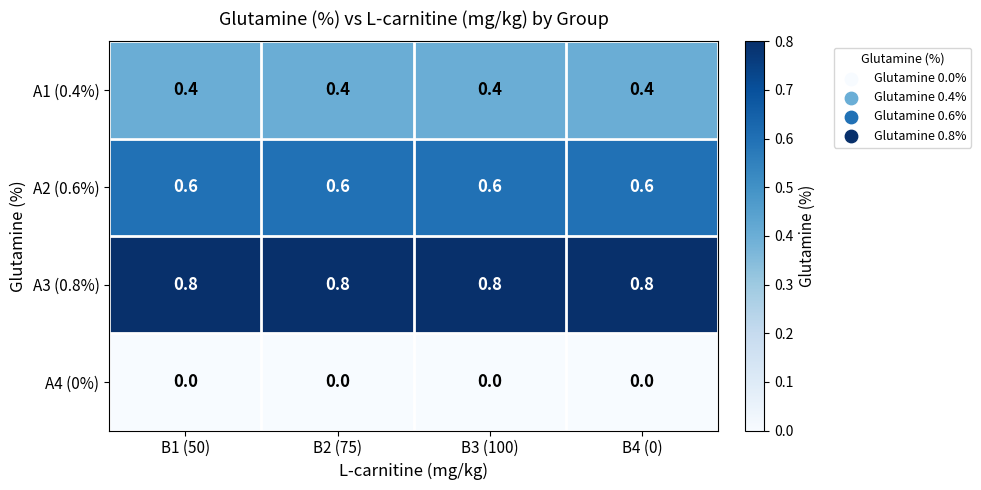

At how many categories does at least one series exceed 0?

4